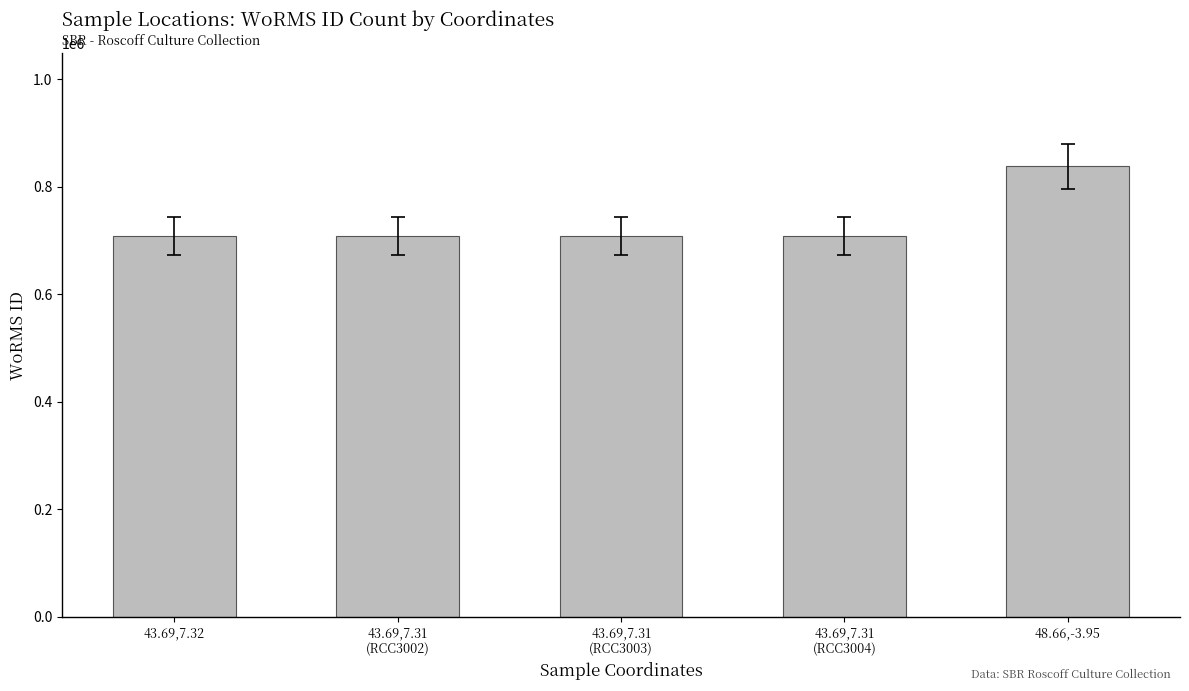

What position from the right is 43.69,7.32?

5